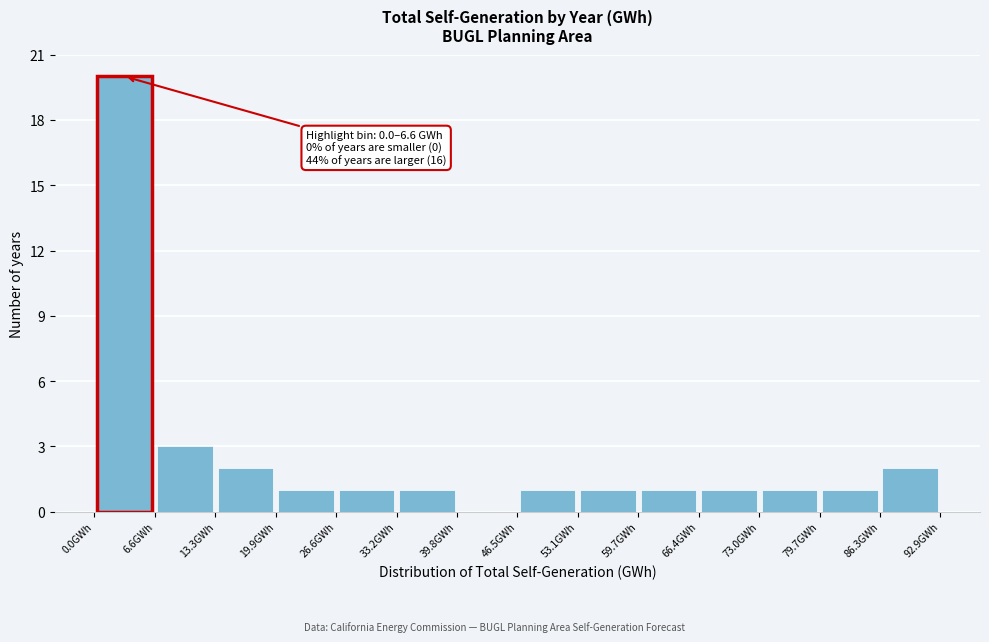

Which range on the x-axis has the tallest bar?

0 to 7